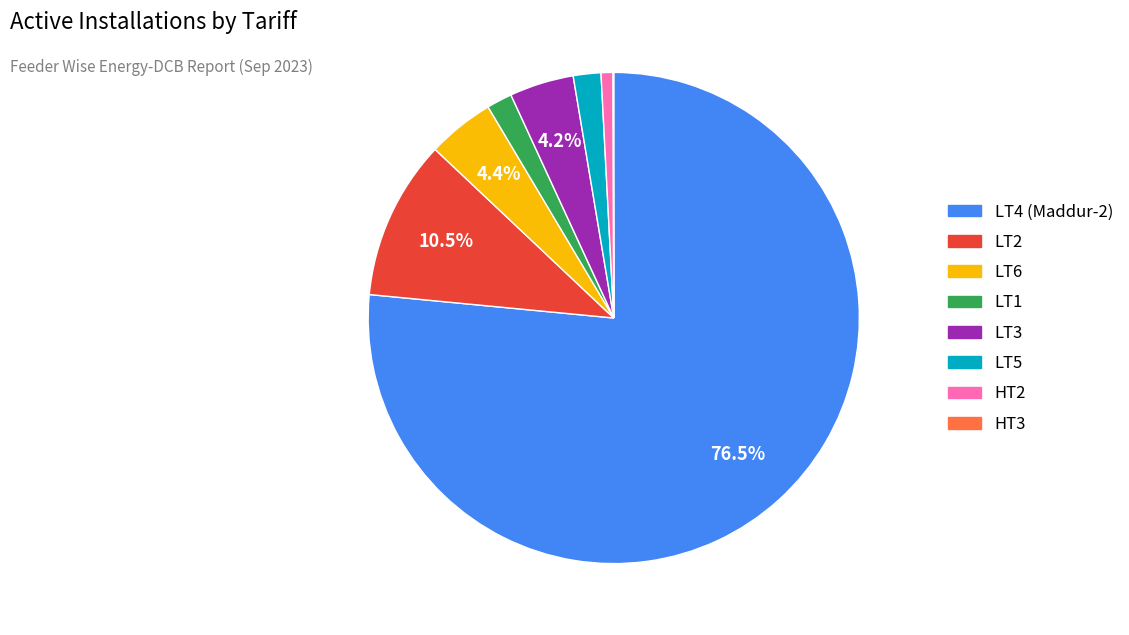

Which category has the biggest portion of the pie?

LT4 (Maddur-2)